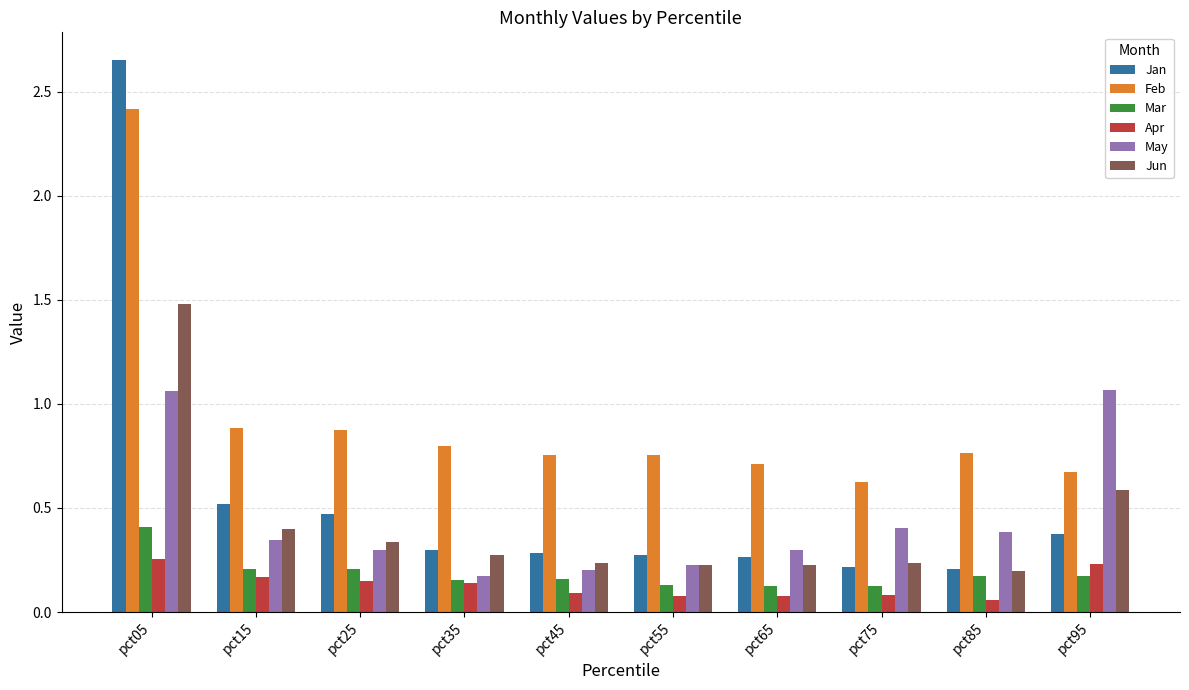

How many bars are there in total?

60